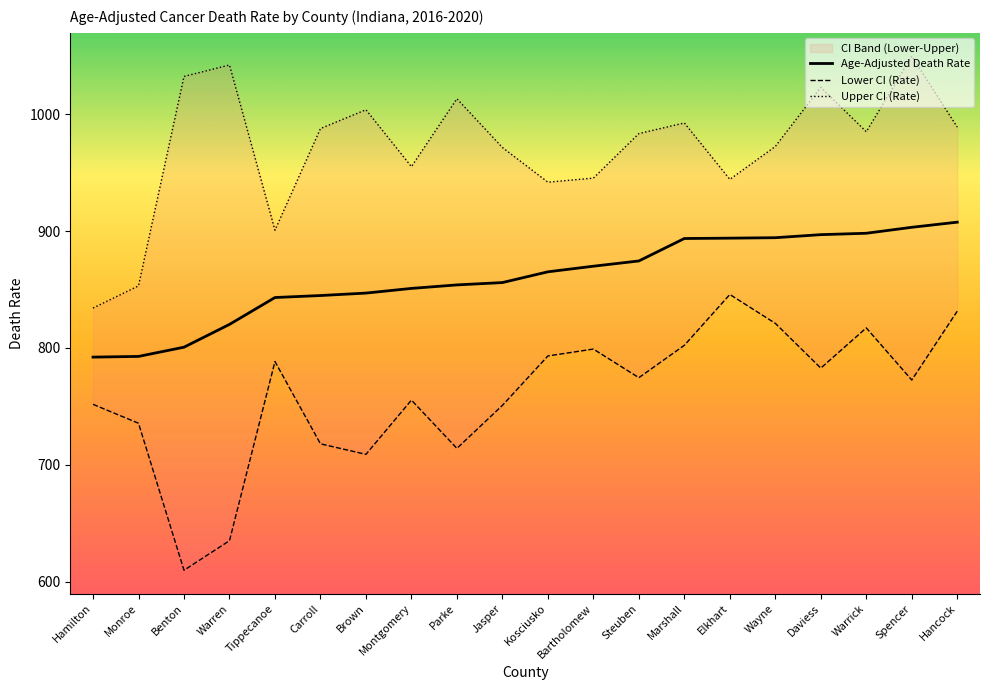

At how many categories does at least one series exceed 679?

20